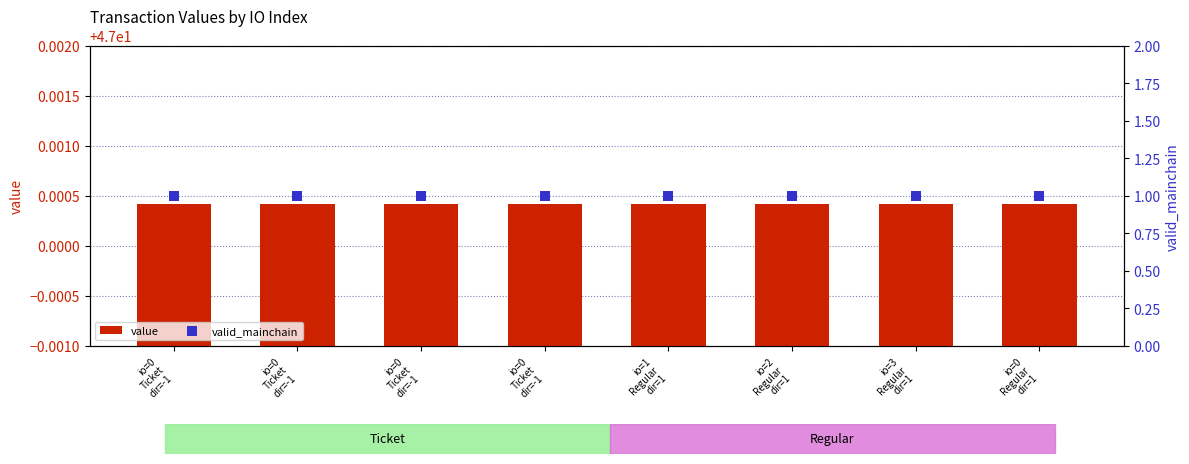

Which series has the widest spread of Y values?

value